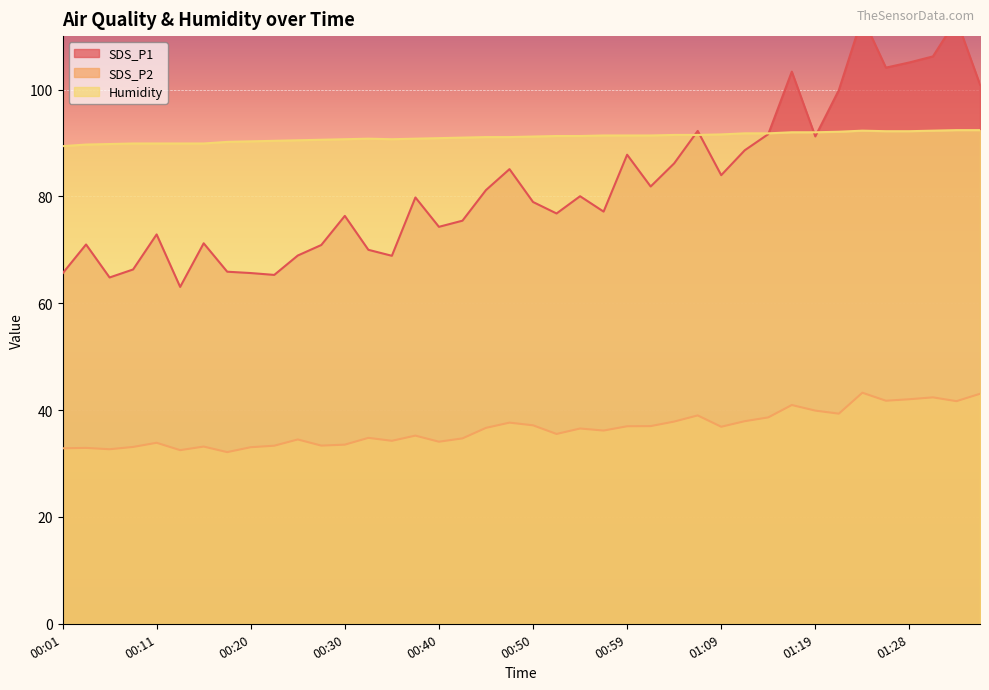

Reading left to right, what are all the values shown in this chart?

SDS_P1: 65.6	71.0	64.8	66.3	72.9	63.0	71.2	65.9	65.7	65.3	68.9	70.9	76.3	70.0	68.9	79.8	74.3	75.5	81.2	85.1	79.0	76.8	80.0	77.2	87.8	81.8	86.2	92.2	84.0	88.6	91.7	103.3	91.2	99.9	113.6	104.1	105.1	106.2	113.1	100.9
SDS_P2: 32.9	32.9	32.7	33.1	33.9	32.5	33.2	32.1	33.0	33.3	34.5	33.4	33.5	34.8	34.2	35.2	34.1	34.7	36.7	37.6	37.1	35.5	36.5	36.2	37.0	37.0	37.9	39.0	36.9	37.9	38.6	41.0	39.9	39.3	43.2	41.8	42.0	42.4	41.7	43.0
Humidity: 89.4	89.7	89.8	89.9	89.9	89.9	89.9	90.2	90.3	90.4	90.5	90.6	90.7	90.8	90.7	90.8	90.9	91.0	91.1	91.1	91.2	91.3	91.3	91.4	91.4	91.4	91.5	91.5	91.6	91.8	91.8	92.0	92.0	92.1	92.3	92.2	92.2	92.3	92.4	92.4